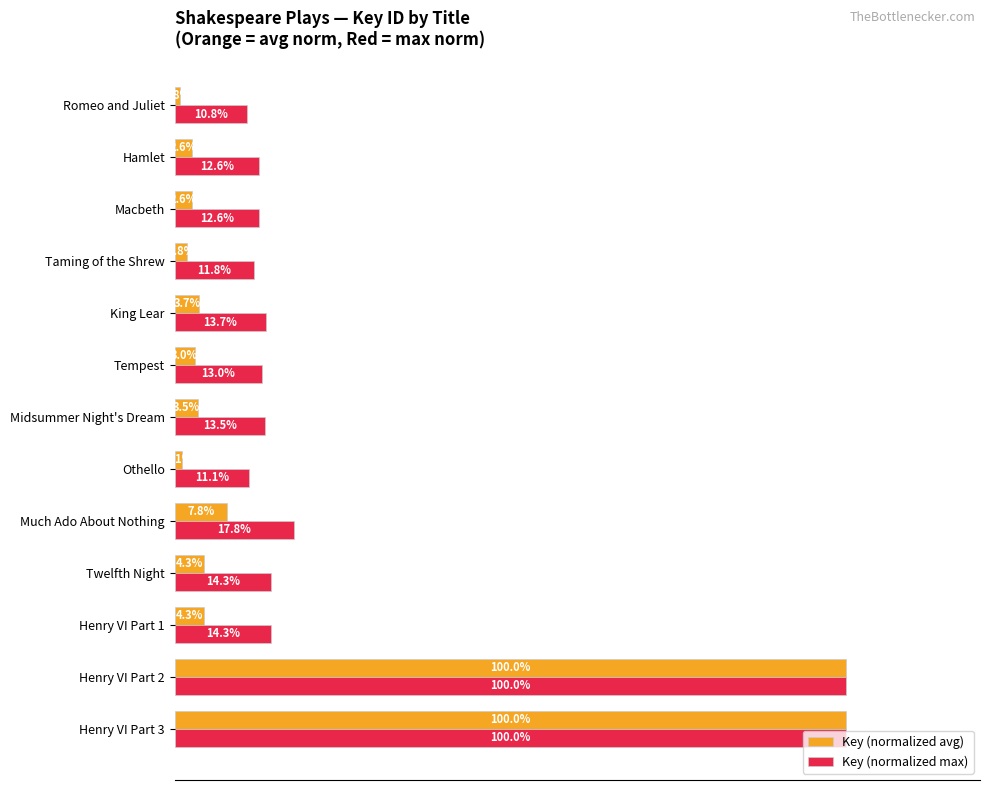

Where is Key (normalized avg) nearest to the value 50?

Much Ado About Nothing